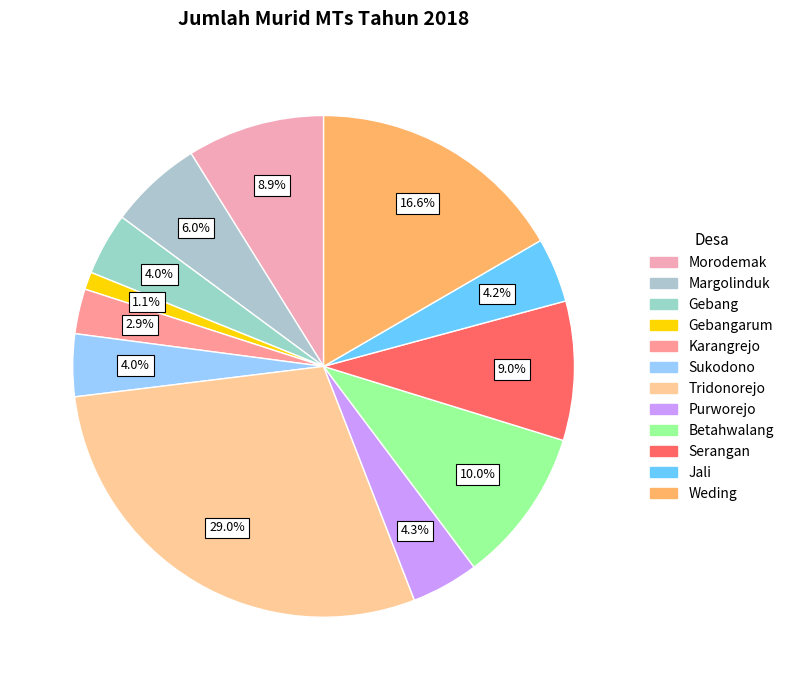

Count the number of slices in the pie.

12